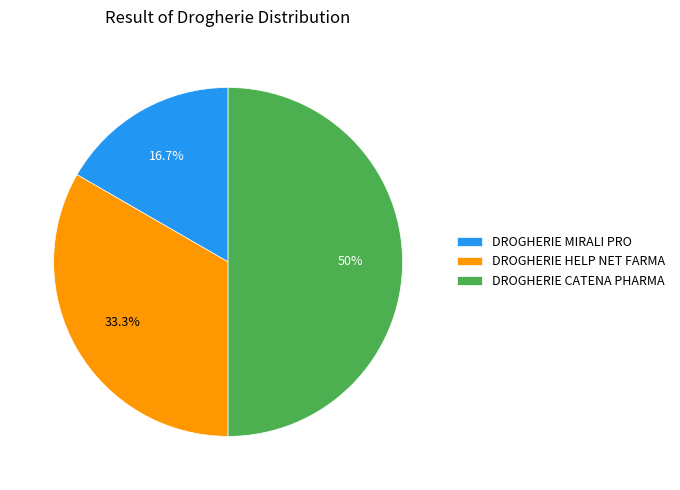

What is the ratio of the value at DROGHERIE MIRALI PRO to the value at DROGHERIE HELP NET FARMA?

0.5